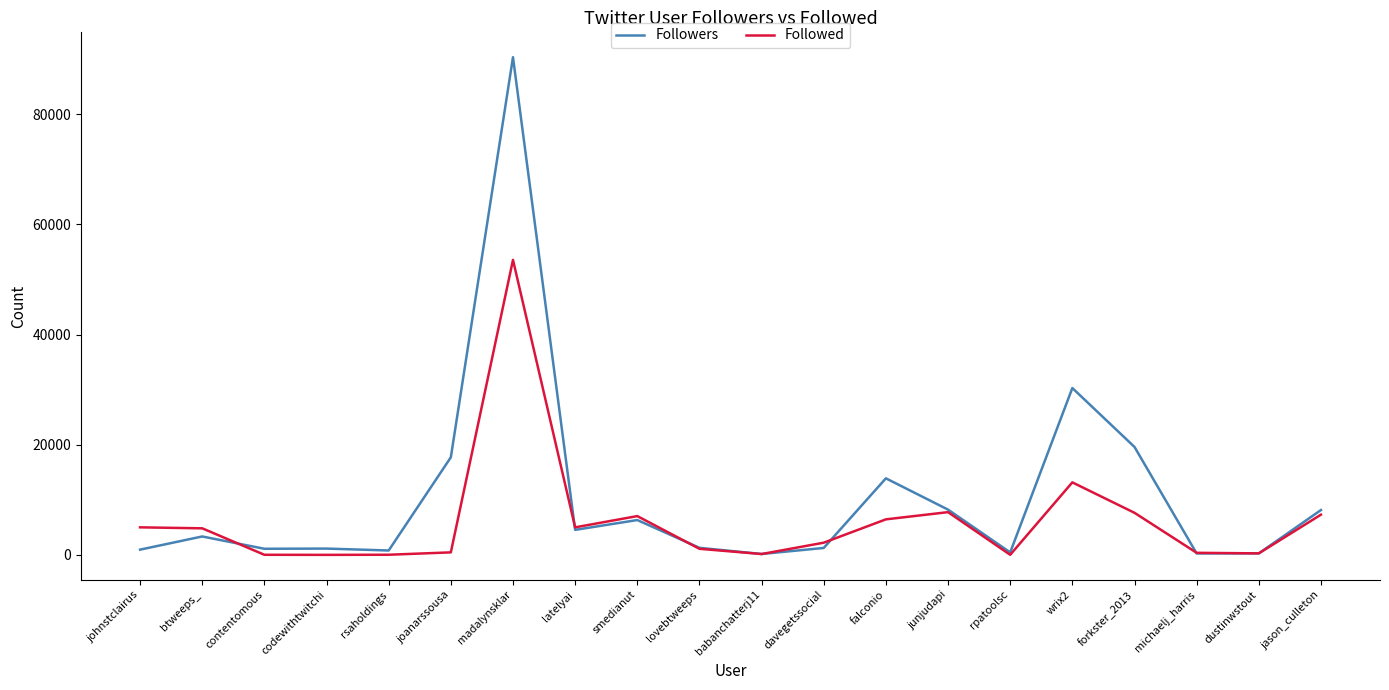

At which label does Followed reach its peak?

madalynsklar